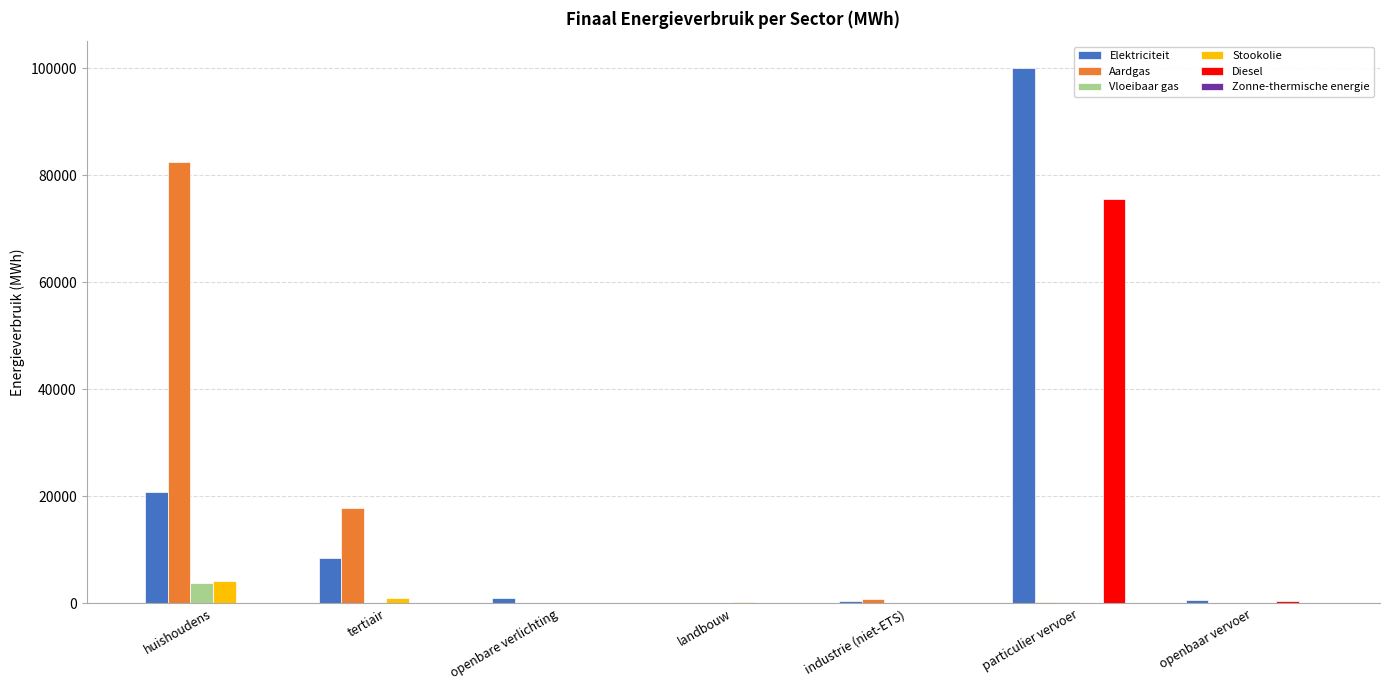

Which series has the largest range (max minus min)?

Elektriciteit